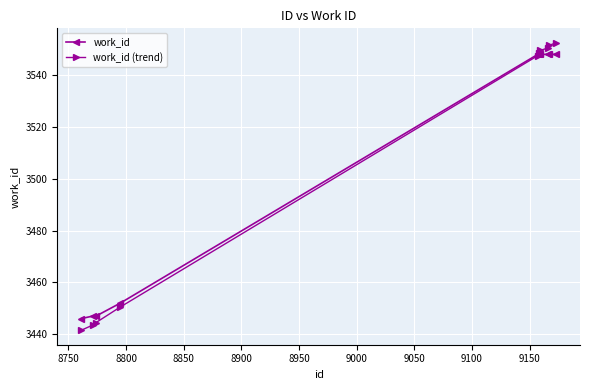

Which series has the widest spread of values?

work_id (trend)